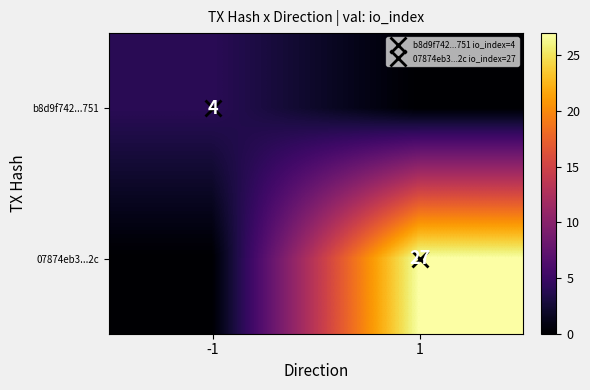

At which category does the chart reach its peak across all series?

1